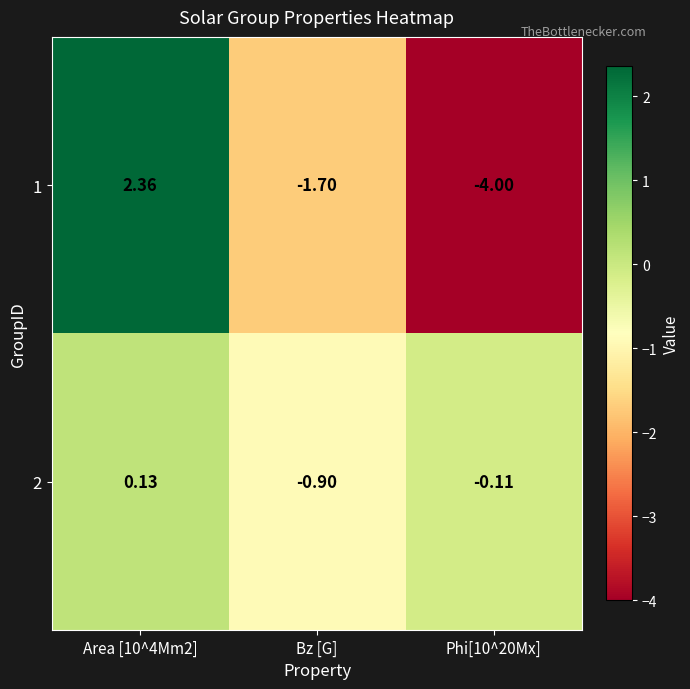

Which category has the lowest value in the 2 series?

Bz [G]